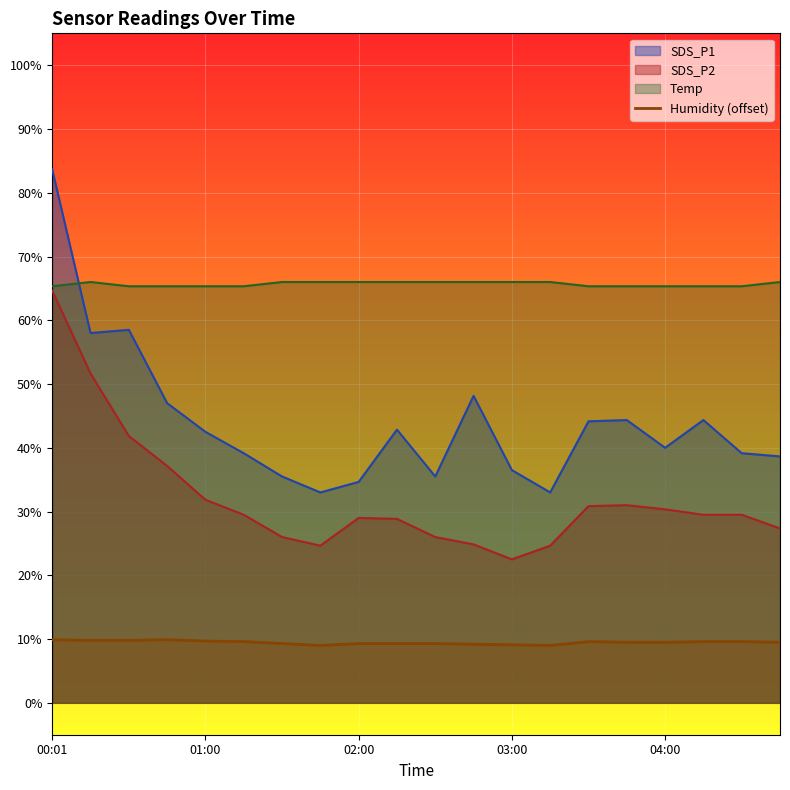

What is the change in value from 9 to 18?

+0.3